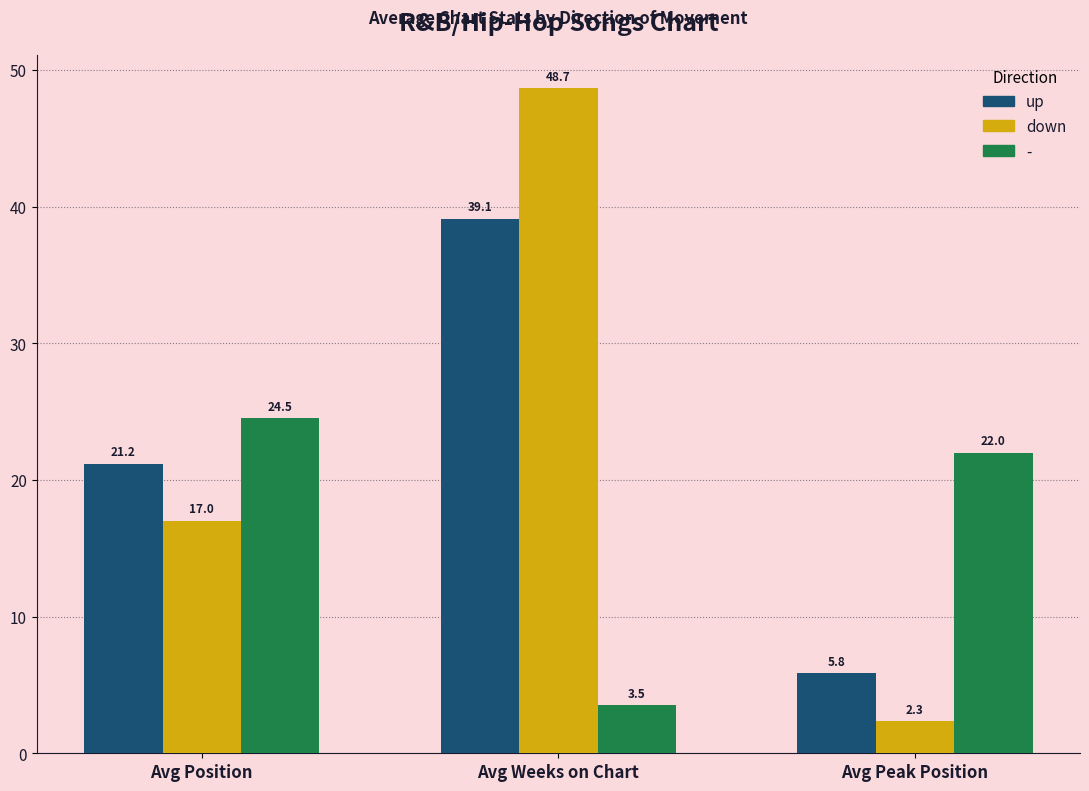

List the labels in order of down value, smallest first.

Avg Peak Position, Avg Position, Avg Weeks on Chart